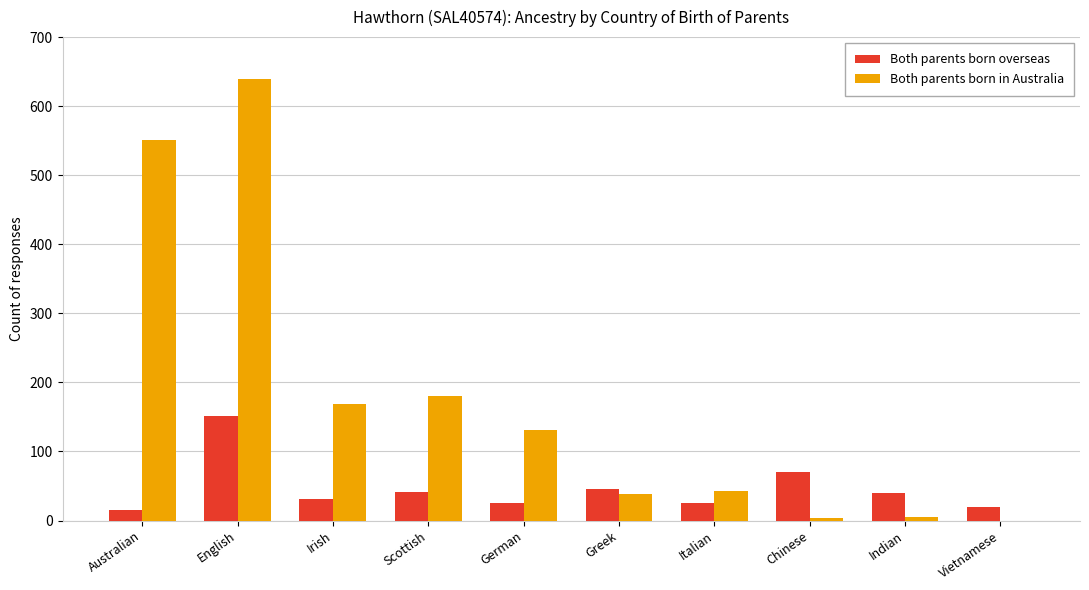

What is the sum of all Both parents born overseas values?

468